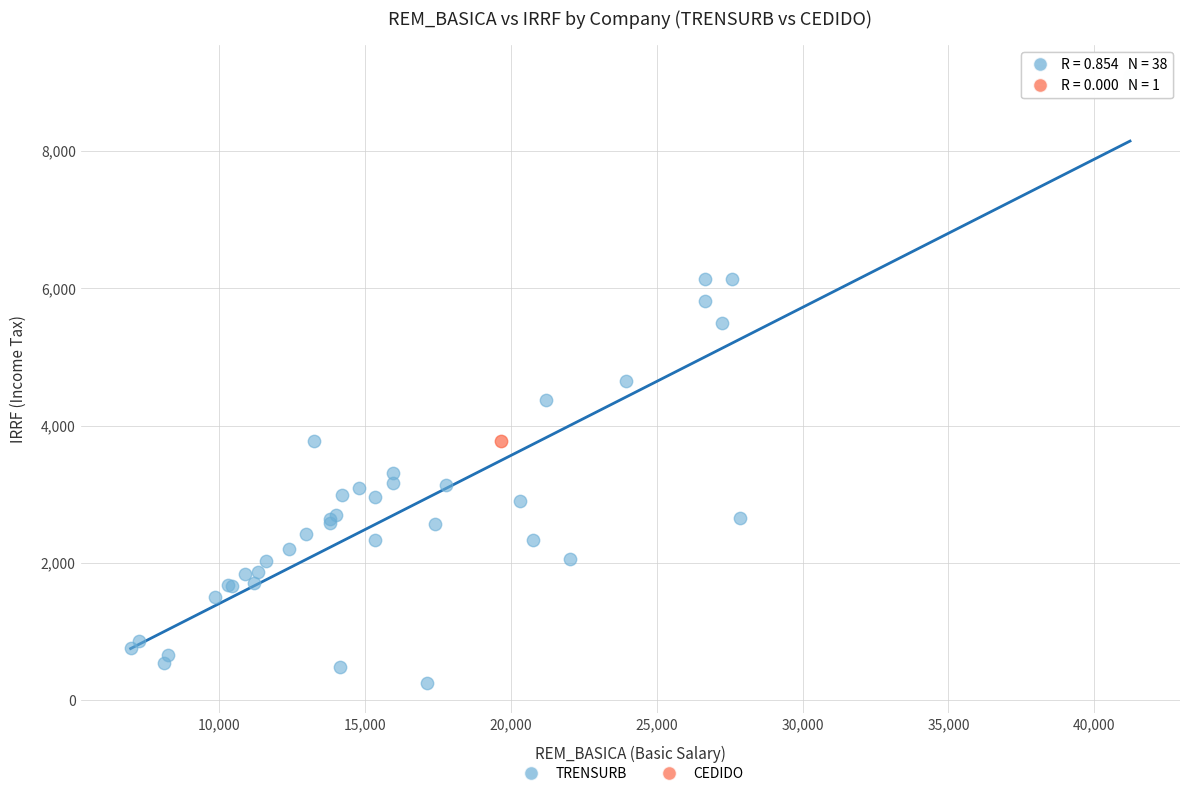

What are all the series names shown in the legend?

TRENSURB, CEDIDO